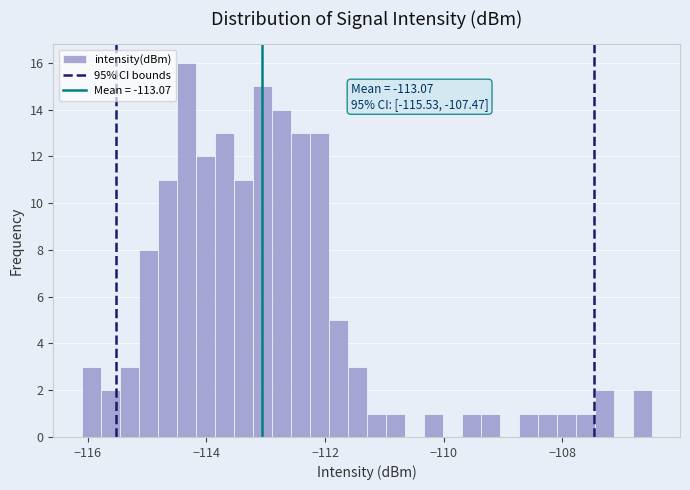

Read against the x-axis, roughly where is the centre of the tallest bar?

-114.4